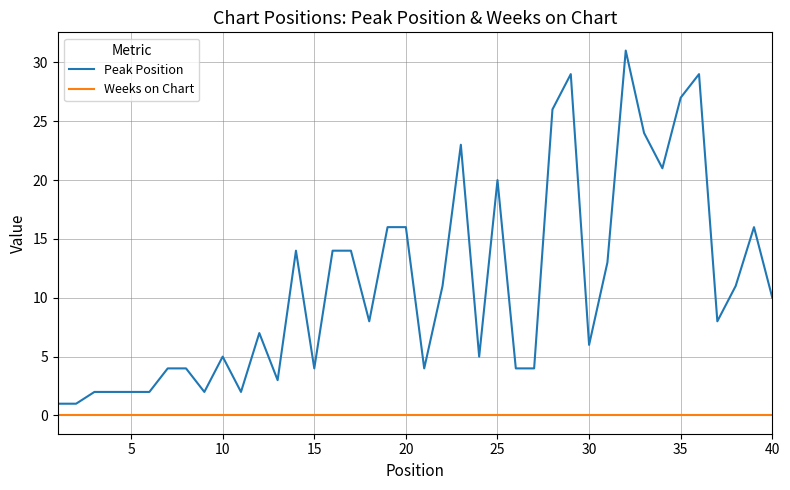

At how many categories does at least one series exceed 15?

12